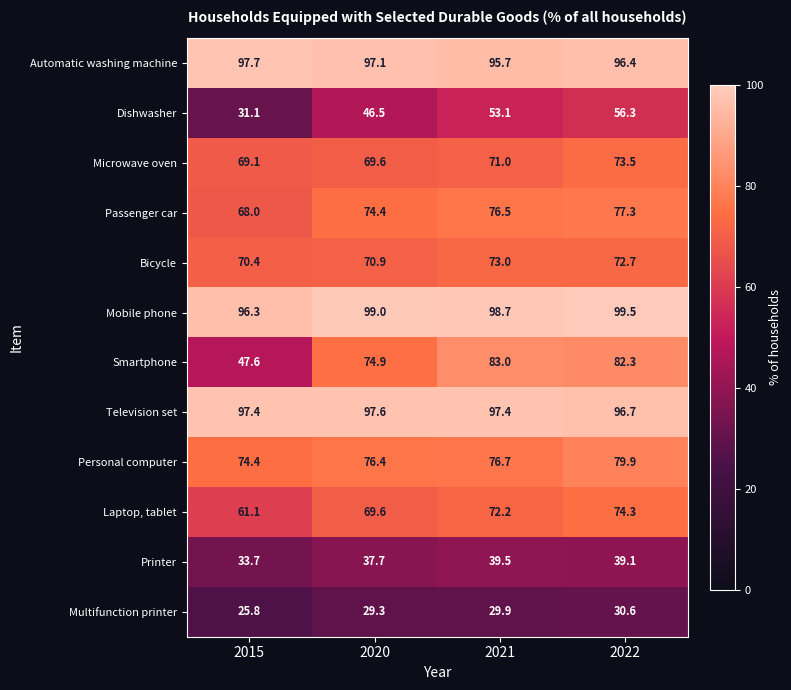

Count the number of data series in this chart.

12